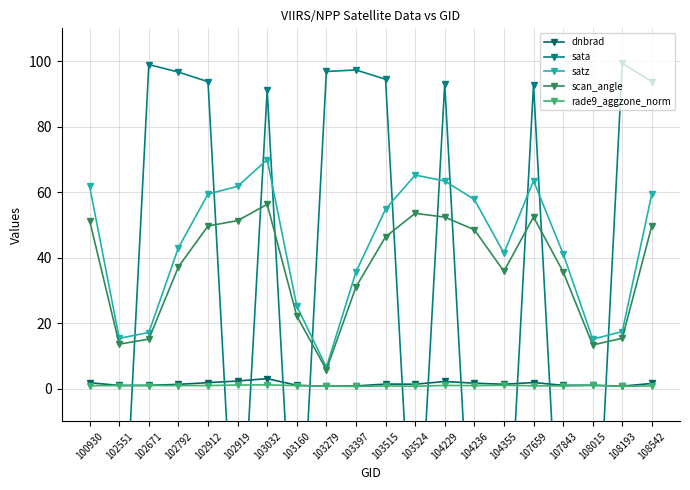

Which series has the largest total across all categories?

satz